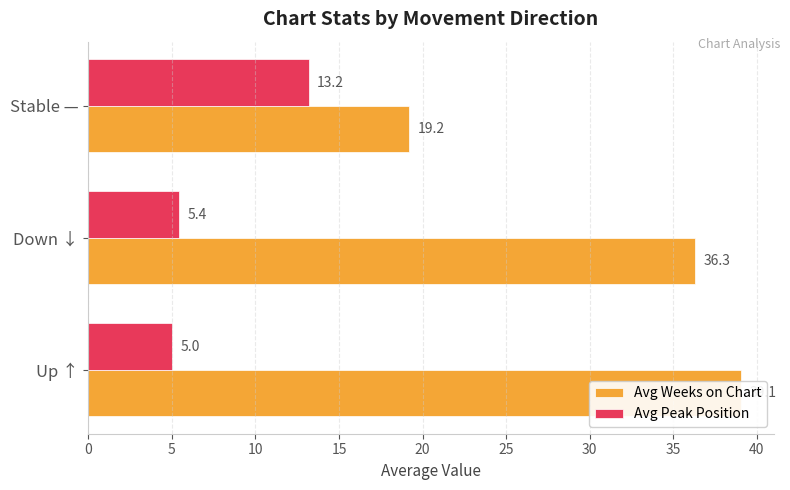

The Avg Peak Position series shows 6.1 at 10. True or false?

False